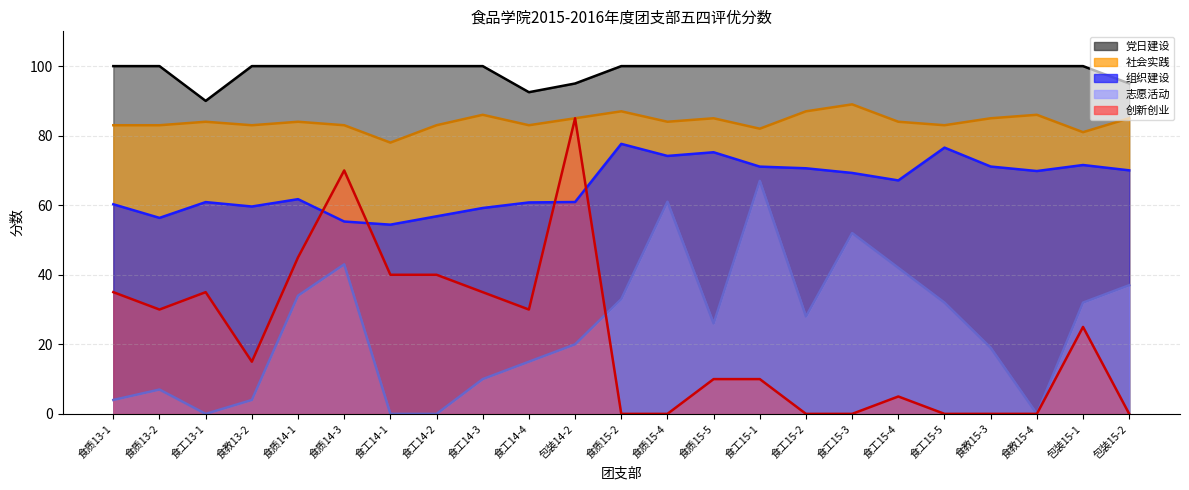

Reading left to right, list all the values displayed in this chart.

组织建设: 60.3	56.4	60.9	59.6	61.7	55.3	54.4	56.8	59.2	60.8	60.9	77.6	74.2	75.2	71.1	70.6	69.3	67.1	76.6	71.1	69.8	71.6	70.0
党日建设: 100.0	100.0	90.0	100.0	100.0	100.0	100.0	100.0	100.0	92.5	95.0	100.0	100.0	100.0	100.0	100.0	100.0	100.0	100.0	100.0	100.0	100.0	95.0
创新创业: 35.0	30.0	35.0	15.0	45.0	70.0	40.0	40.0	35.0	30.0	85.0	0.0	0.0	10.0	10.0	0.0	0.0	5.0	0.0	0.0	0.0	25.0	0.0
社会实践: 83.0	83.0	84.0	83.0	84.0	83.0	78.0	83.0	86.0	83.0	85.0	87.0	84.0	85.0	82.0	87.0	89.0	84.0	83.0	85.0	86.0	81.0	85.0
志愿活动: 4.0	7.0	0.0	4.0	34.0	43.0	0.0	0.0	10.0	15.0	20.0	33.0	61.0	26.0	67.0	28.0	52.0	42.0	32.0	19.0	0.0	32.0	37.0